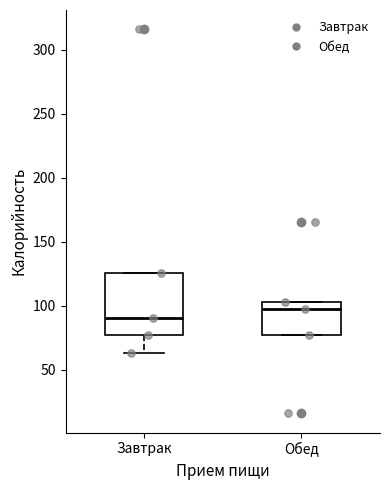

Which box has the highest median line?

Обед